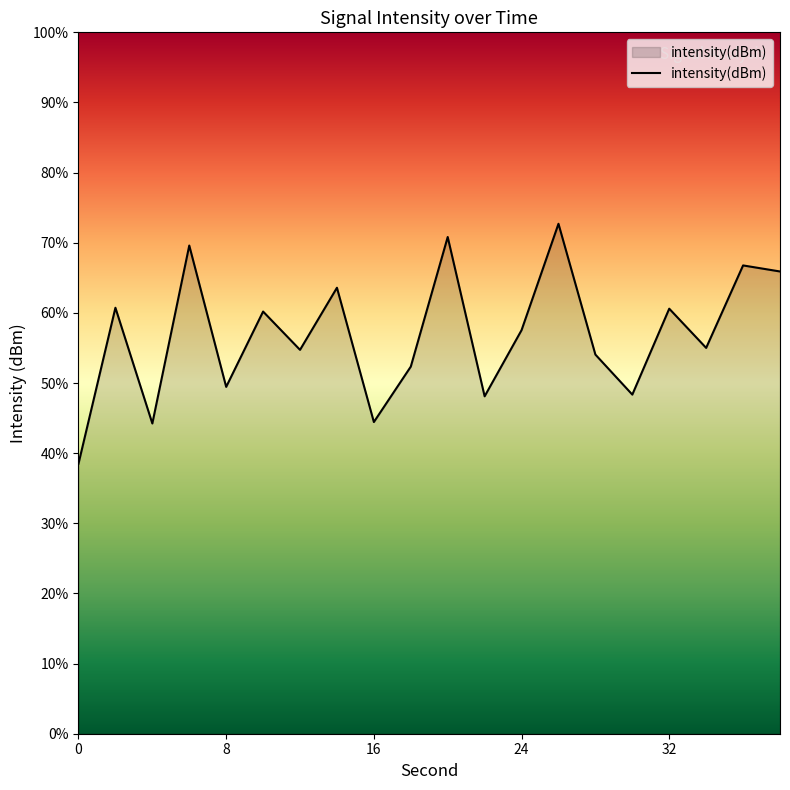

Does the chart display data point markers on the line(s)?

No